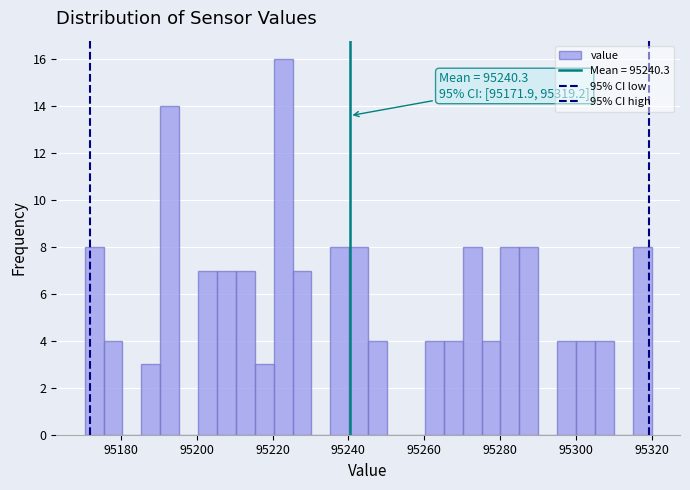

Around what value on the x-axis is the tallest bar? Give the approximate position of its centre, as read against the axis.

95222